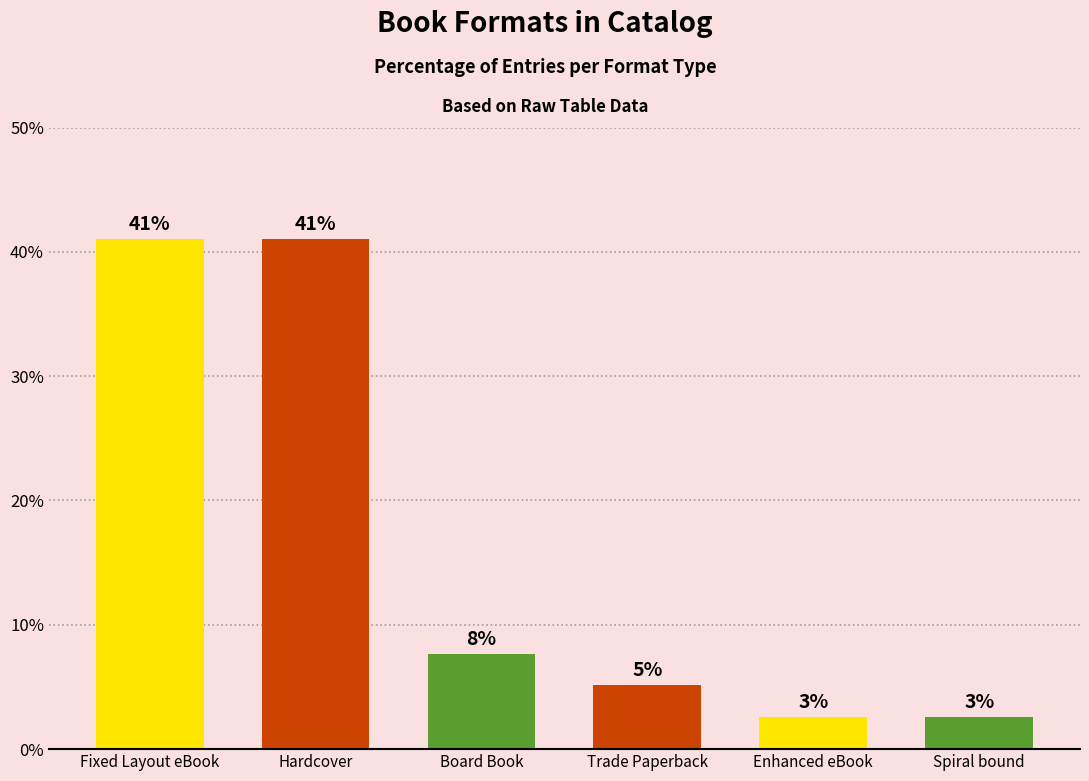

Does the chart contain any negative values?

No